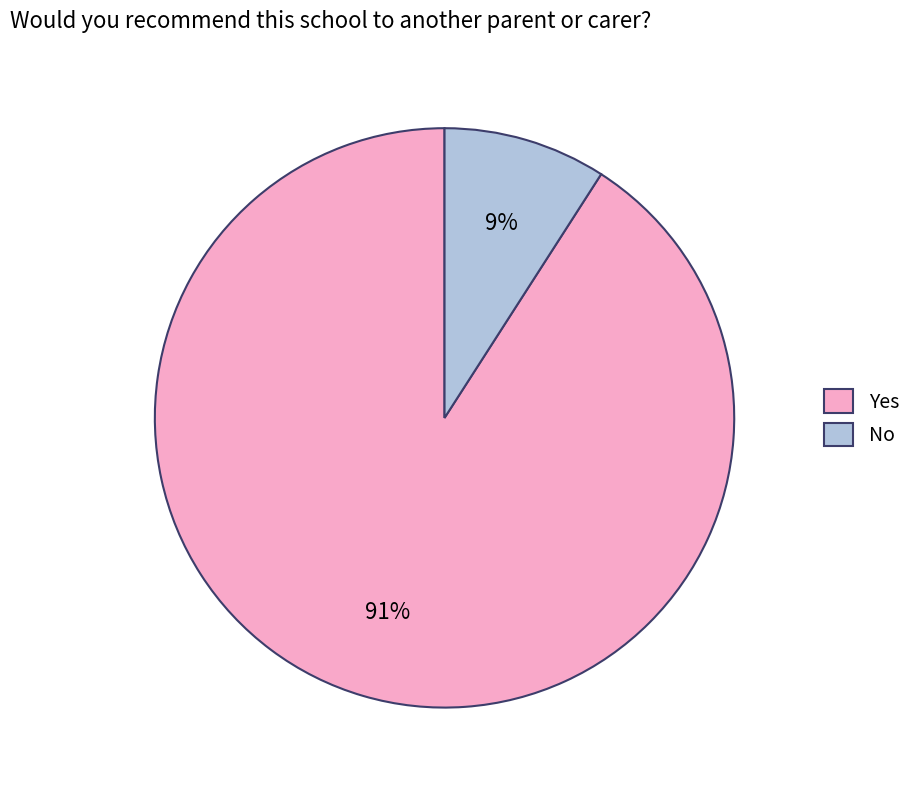

Between No and Yes, which is larger?

Yes